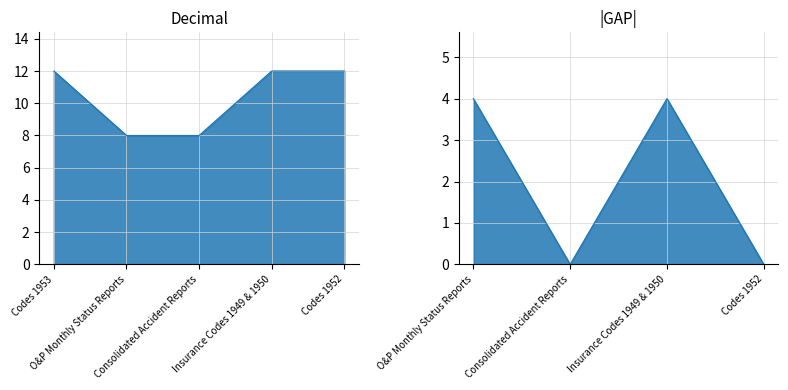

Count the values in the range 8 to 12.

5